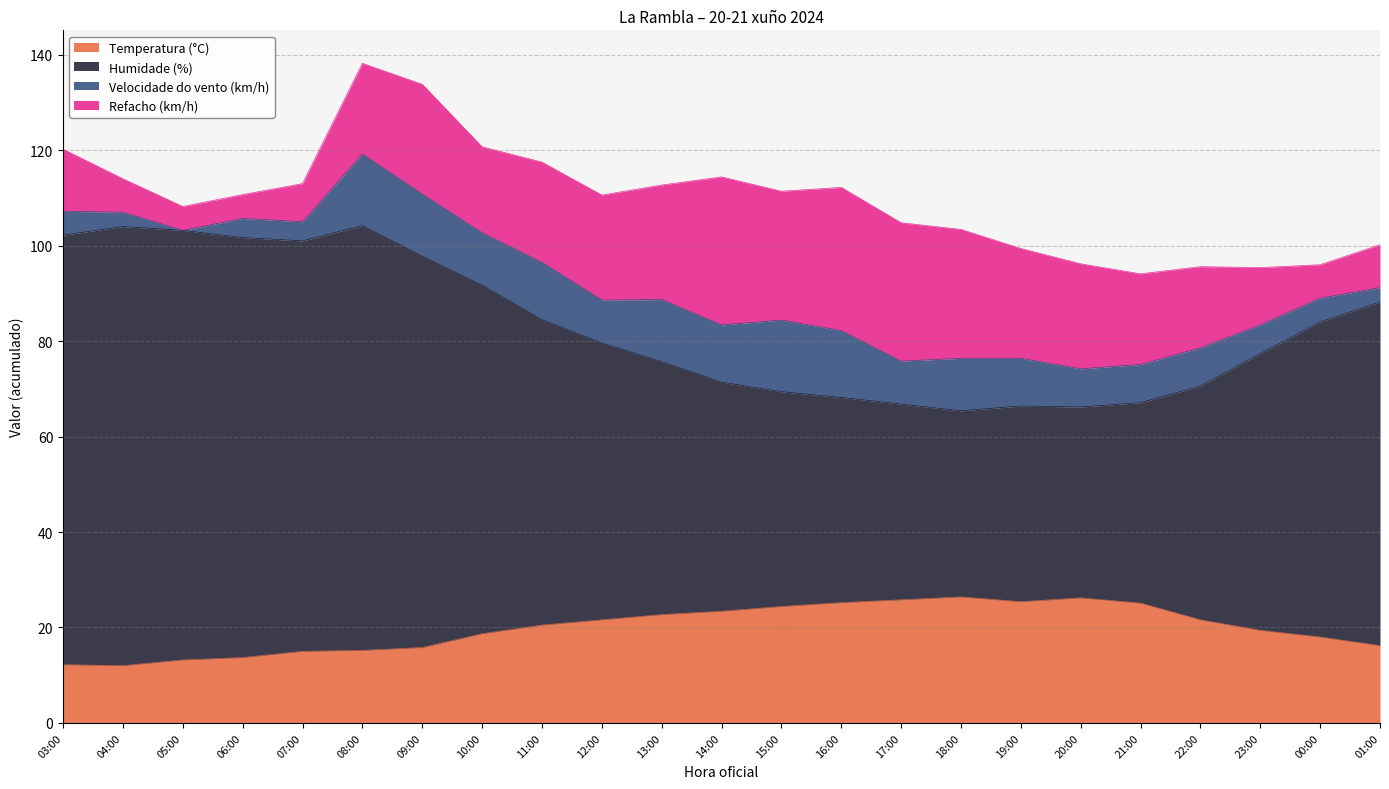

True or false: Temperatura (°C) and Humidade (%) intersect in this chart.

False